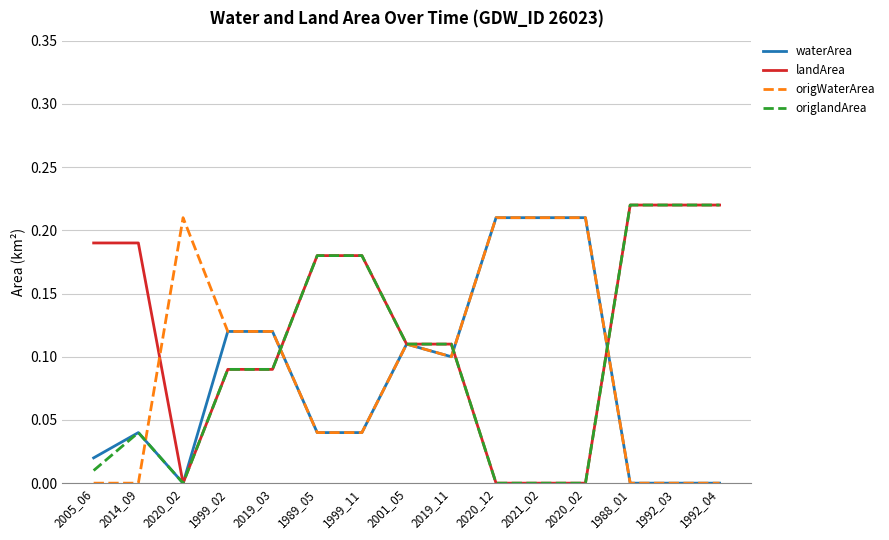

True or false: waterArea and origlandArea intersect in this chart.

True